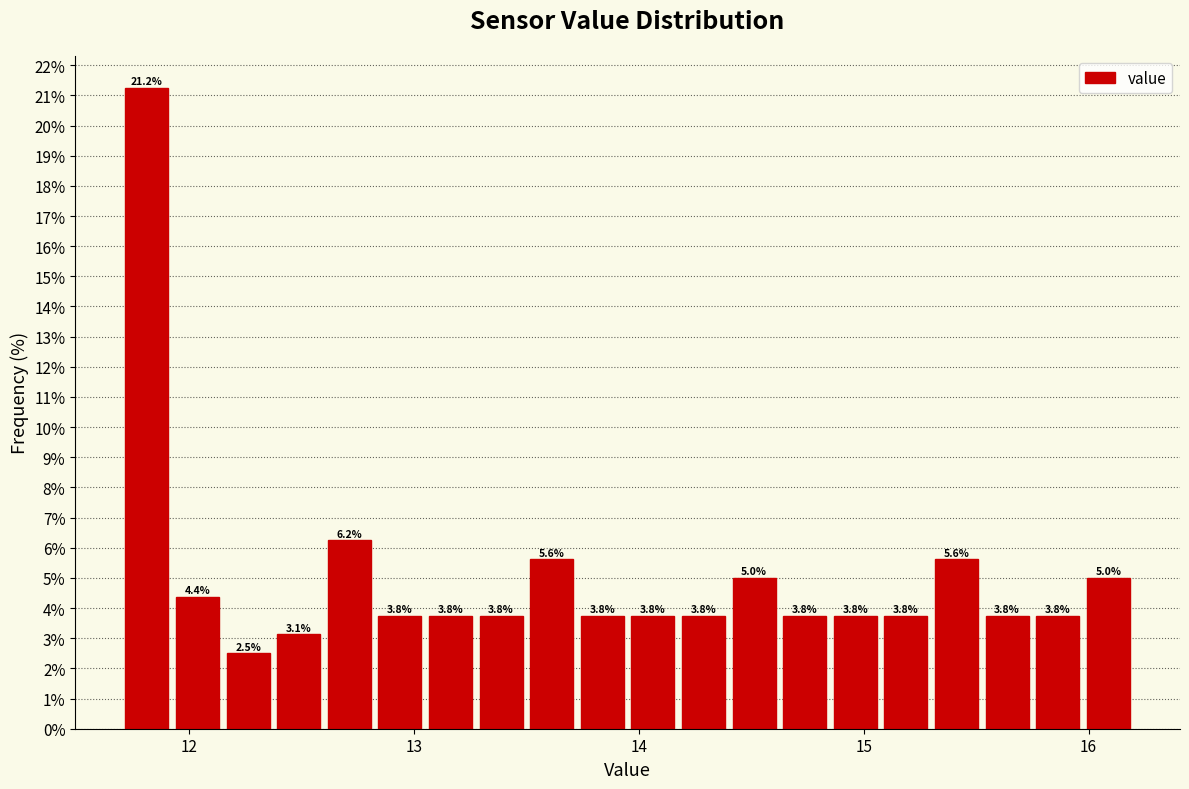

Around what value on the x-axis is the tallest bar? Give the approximate position of its centre, as read against the axis.

11.8